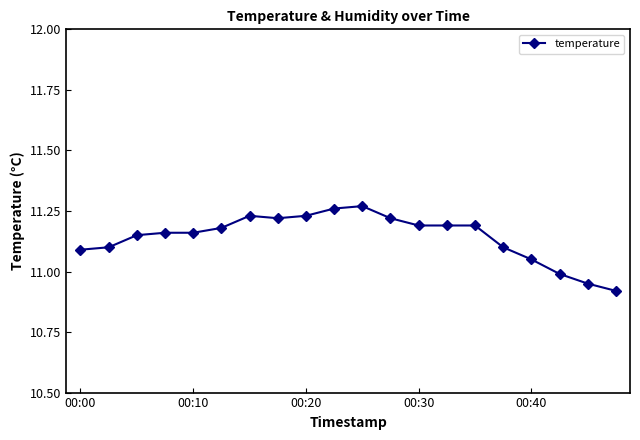

What is the difference between the maximum and second lowest values?

0.3